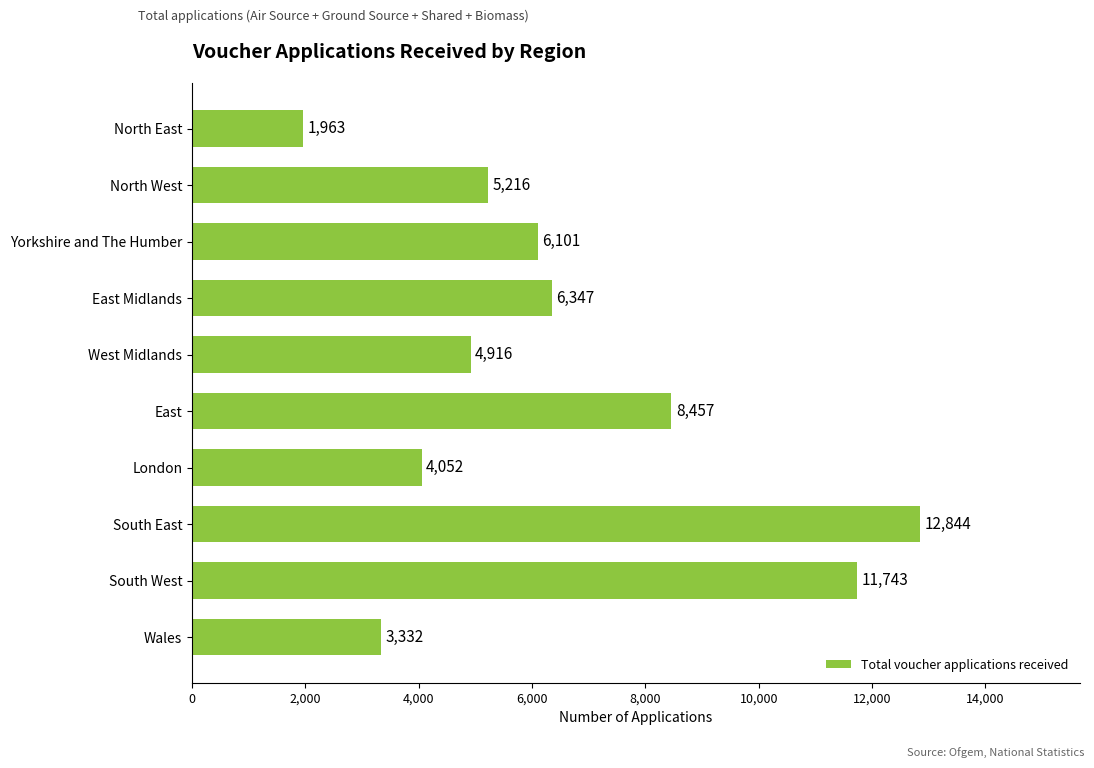

Are the bars grouped side by side (vs. stacked)?

No